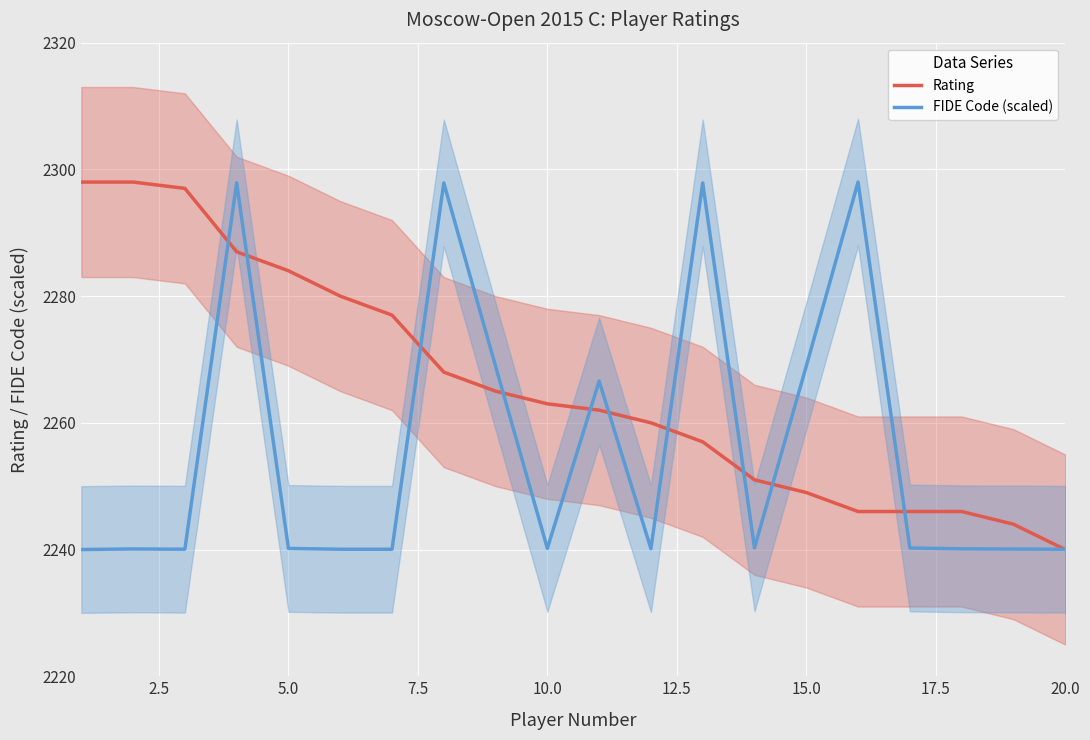

What is the minimum value for Rating?

2240.0